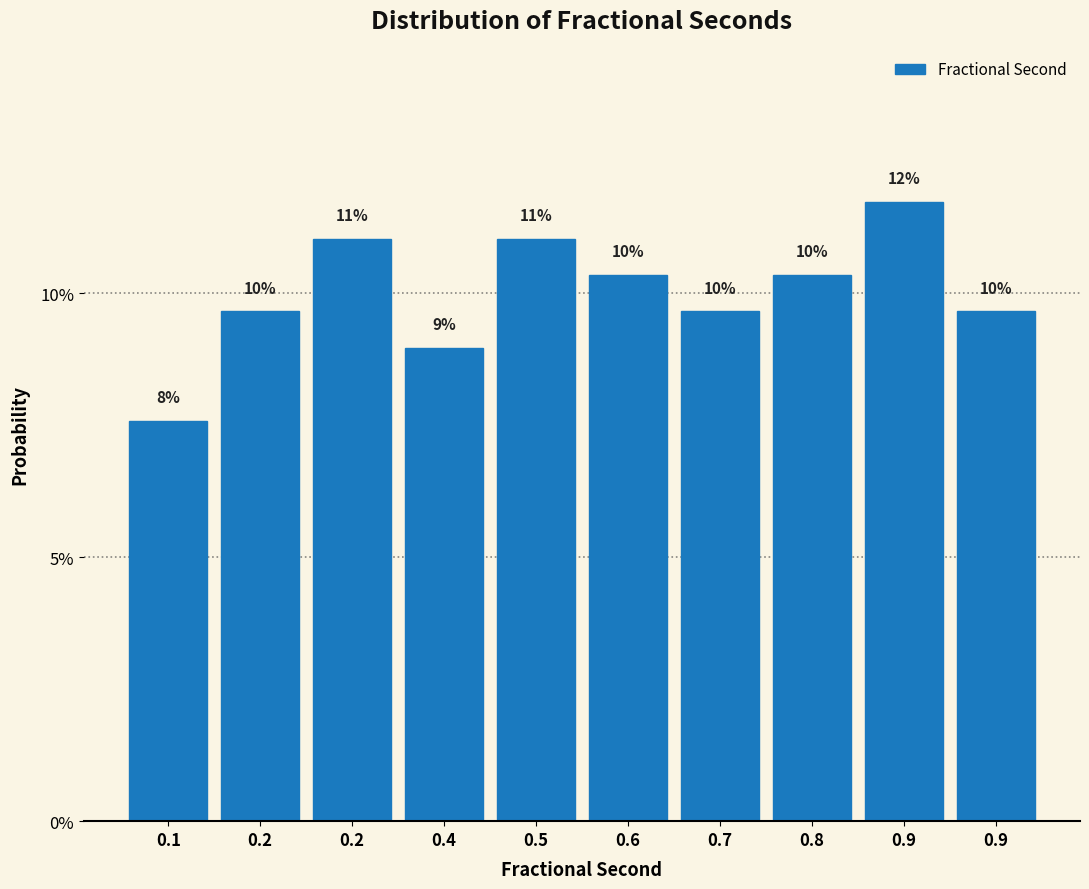

Does the chart contain any negative values?

No